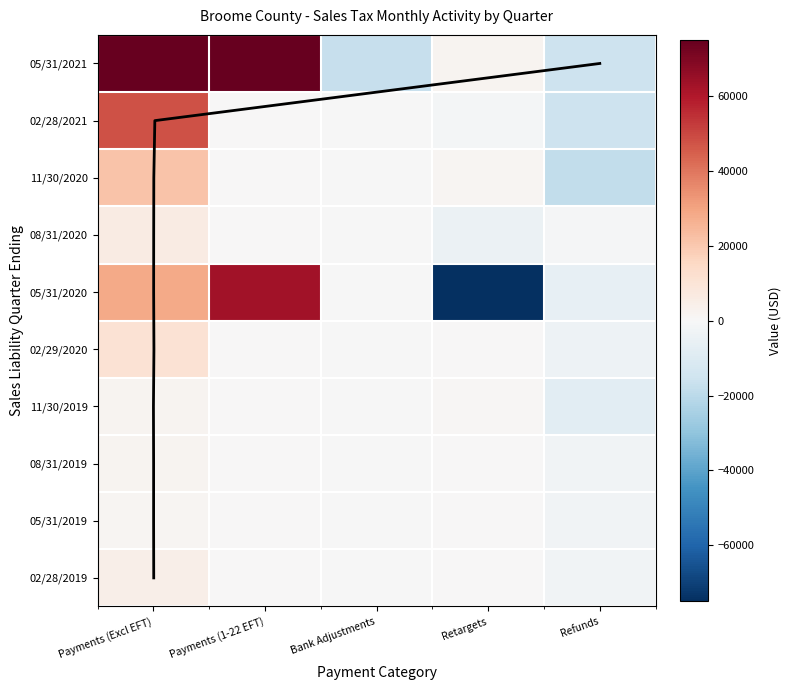

At which category does the chart reach its peak across all series?

Payments (Excl EFT)